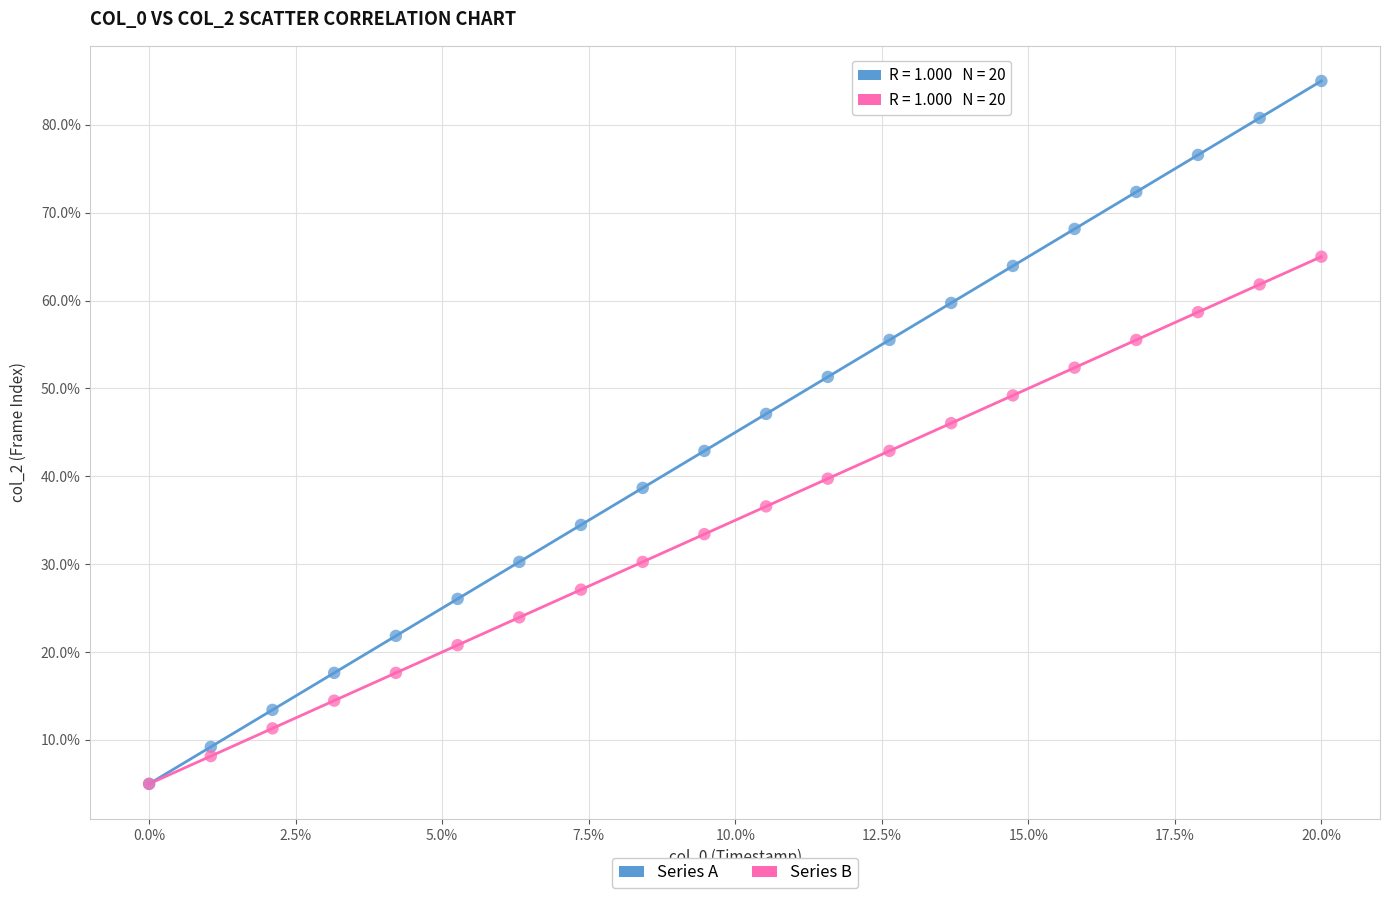

Which series has the widest spread of Y values?

Series A